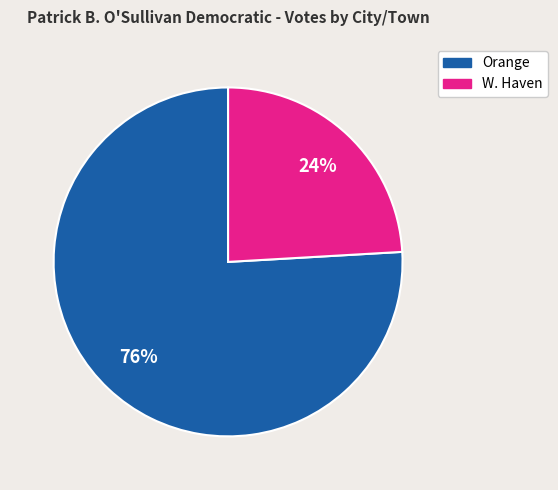

Rank the categories by value from highest to lowest.

Orange, W. Haven